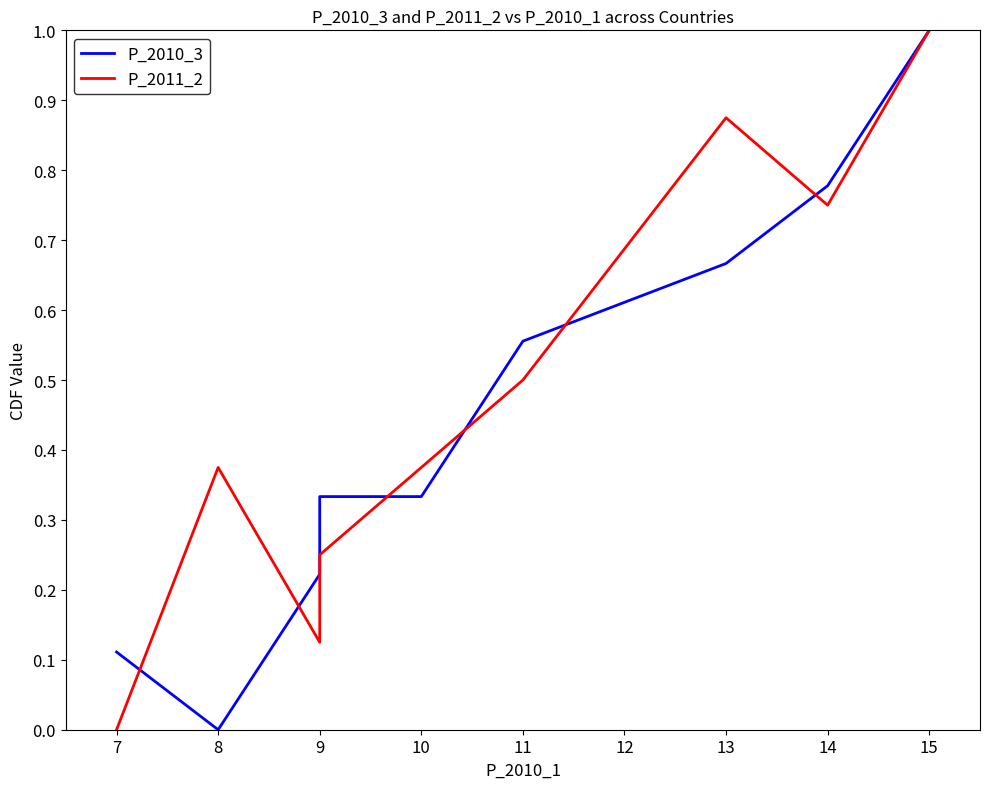

Which has a higher value, 13 or 14?

14